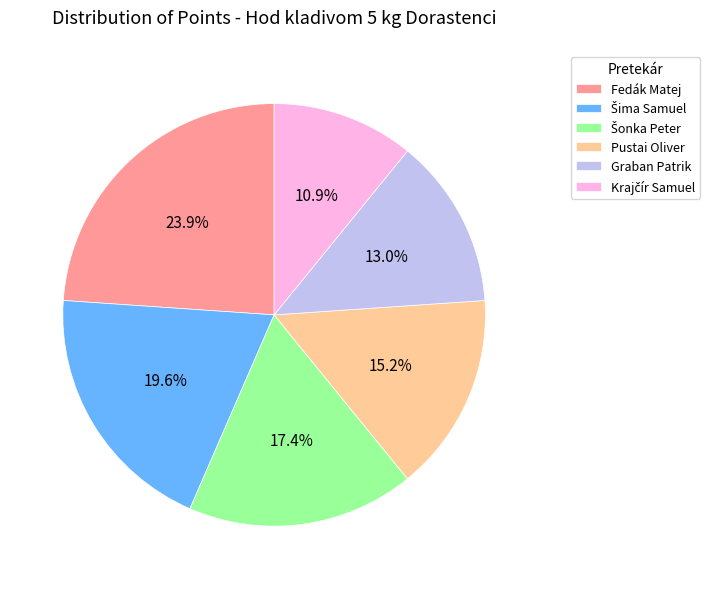

To the nearest percent, what is the average slice percentage?

17%